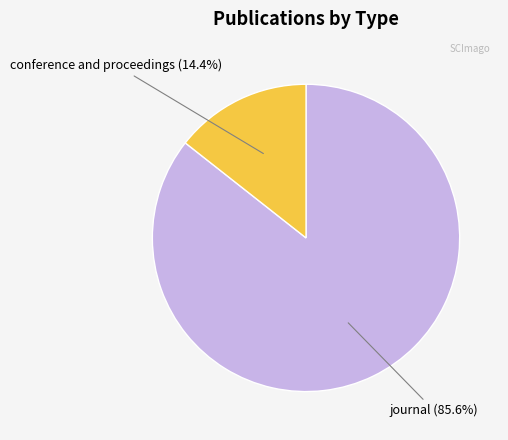

Is there any slice that represents more than half of the pie?

Yes